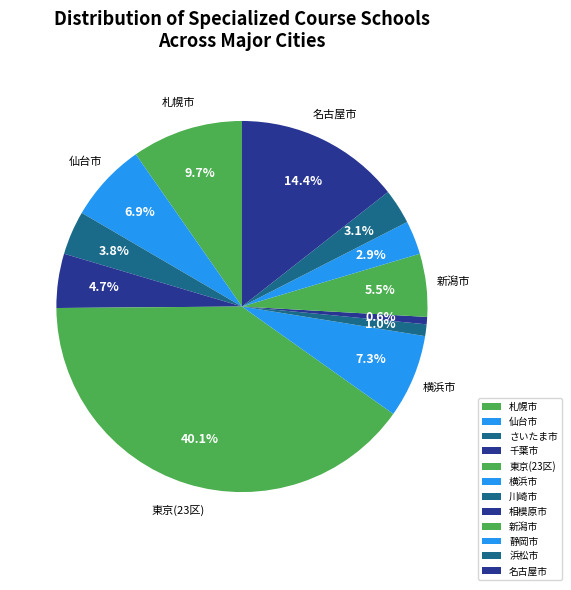

Count the number of slices in the pie.

12